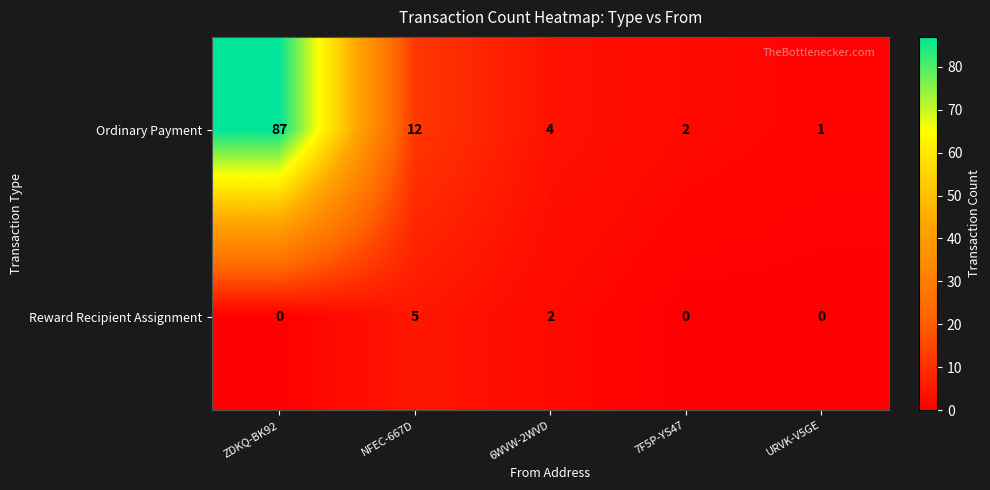

Which series has the largest total across all categories?

Ordinary Payment